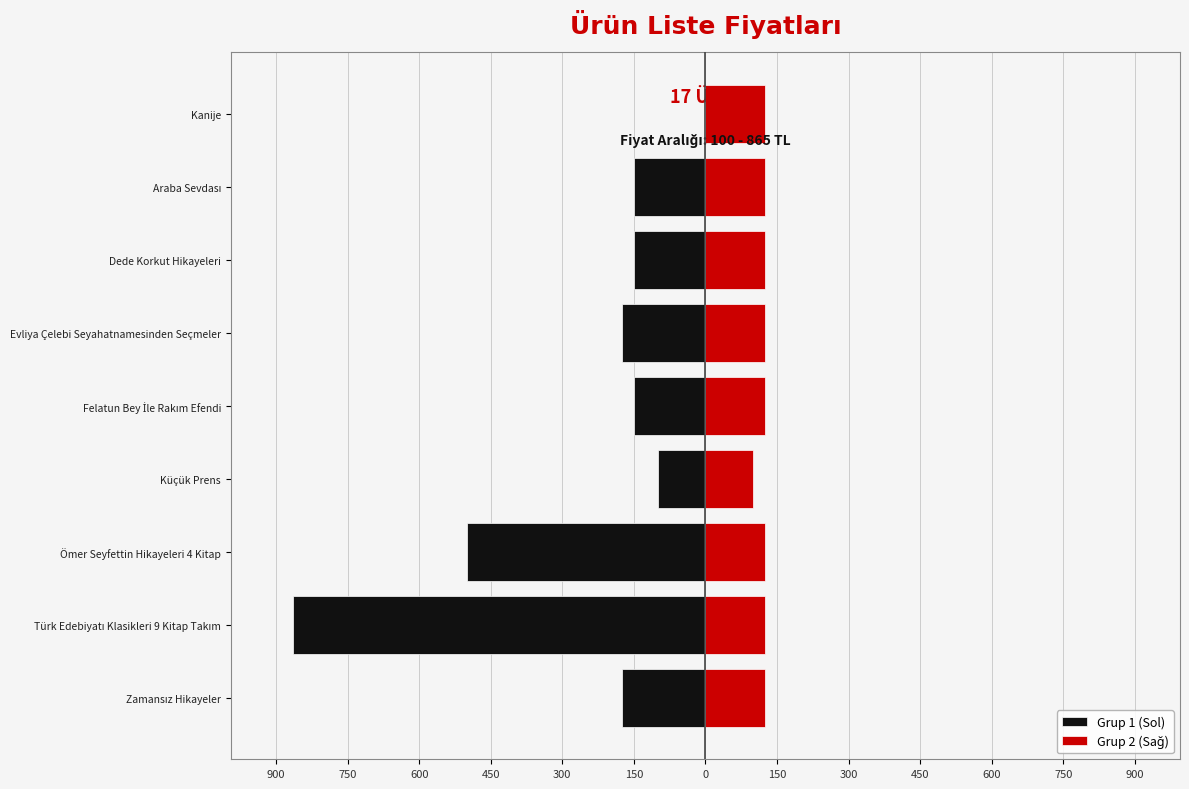

What is the smallest value displayed?

100